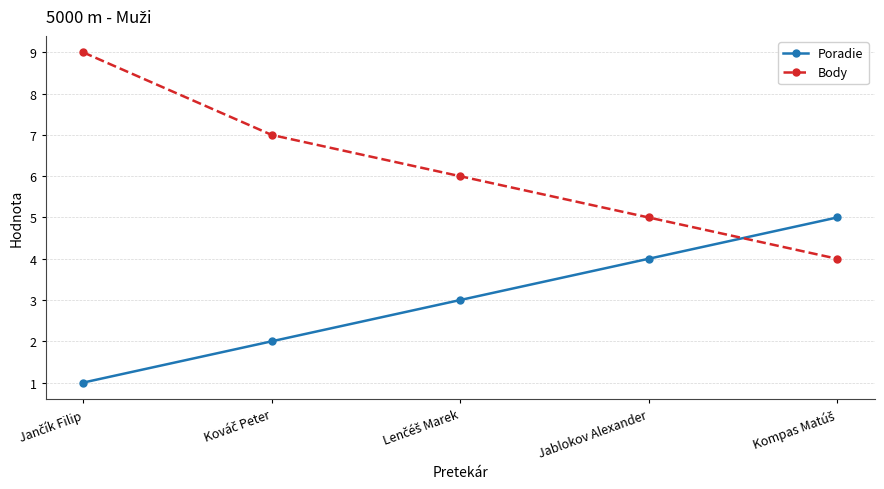

How many lines are shown in the chart?

2